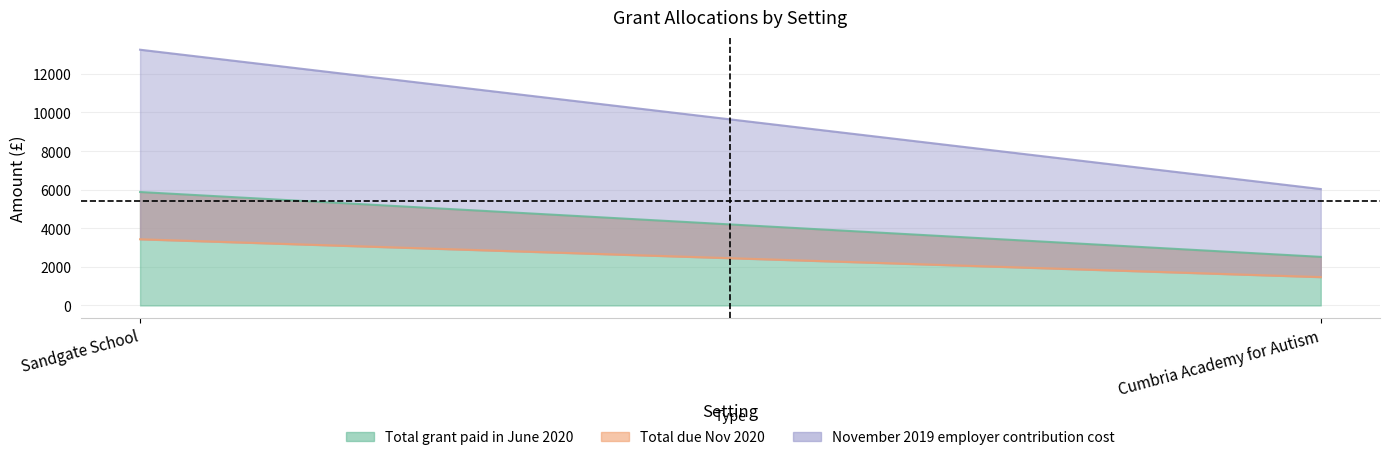

What is the lowest value of the November 2019 employer contribution cost series?

6031.0